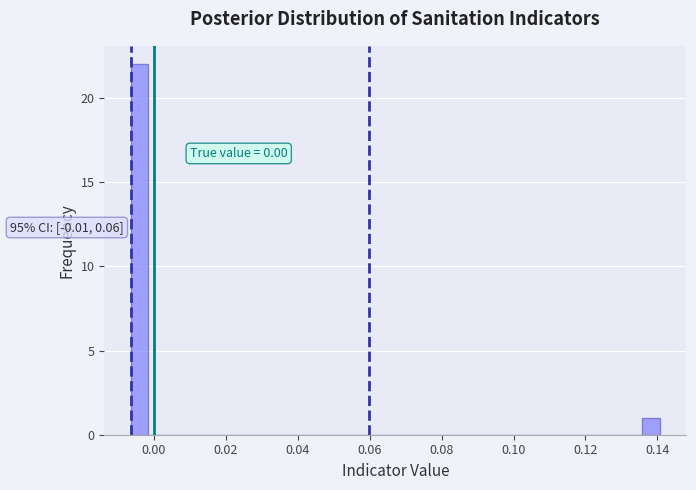

Read against the x-axis, roughly where is the centre of the tallest bar?

-0.004